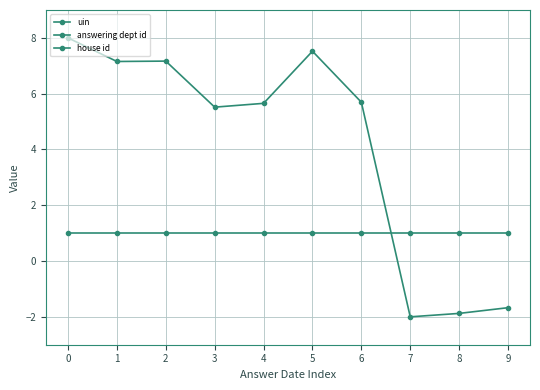

Reading left to right, extract all data points from this chart.

uin: 0=8.0	1=7.2	2=7.2	3=5.5	4=5.7	5=7.5	6=5.7	7=-2.0	8=-1.9	9=-1.7
answering dept id: 0=14.0	1=14.0	2=14.0	3=14.0	4=14.0	5=14.0	6=14.0	7=14.0	8=14.0	9=14.0
house id: 0=1.0	1=1.0	2=1.0	3=1.0	4=1.0	5=1.0	6=1.0	7=1.0	8=1.0	9=1.0